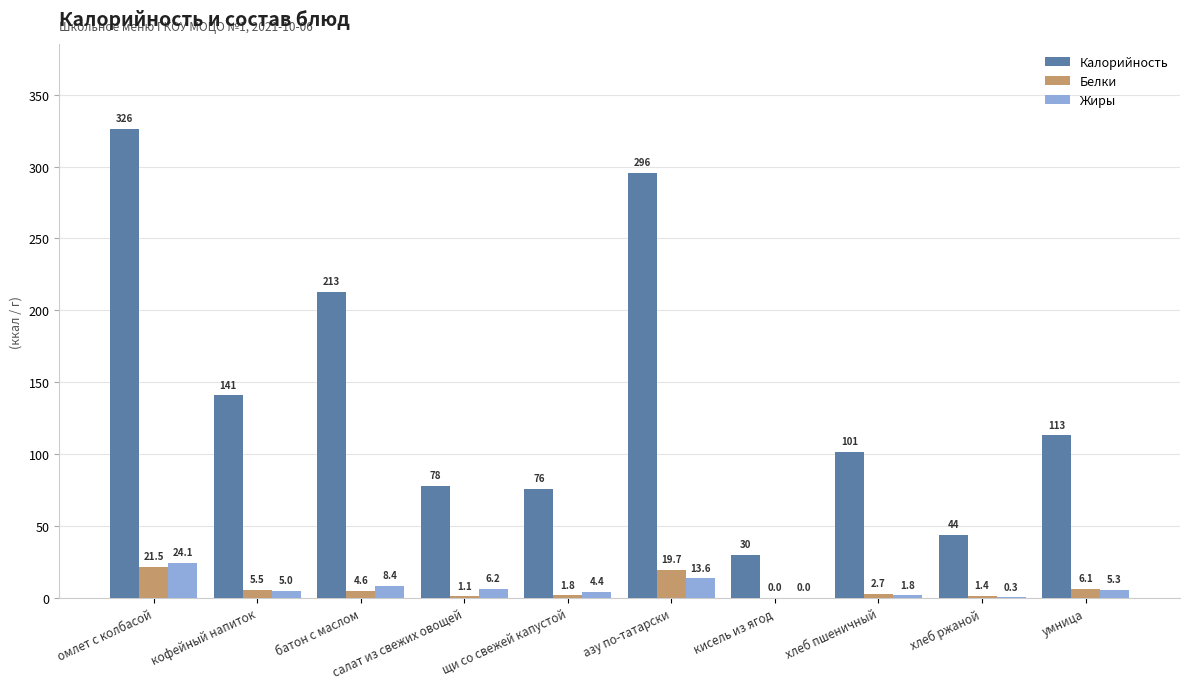

What is the total value across all series at азу по-татарски?

329.1